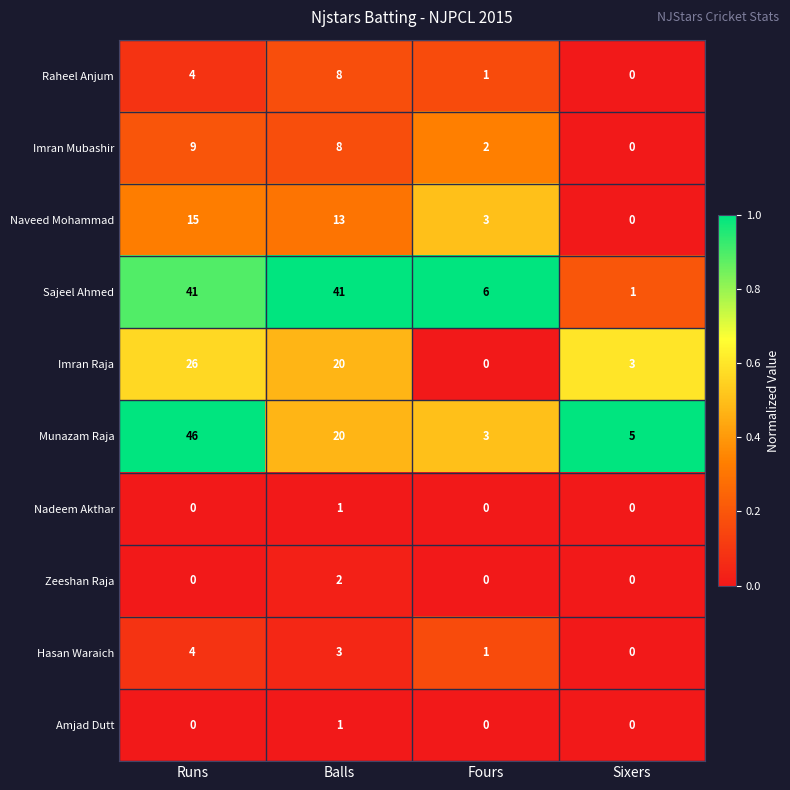

What is the difference between the second highest and second lowest values in the Sajeel Ahmed series?

35